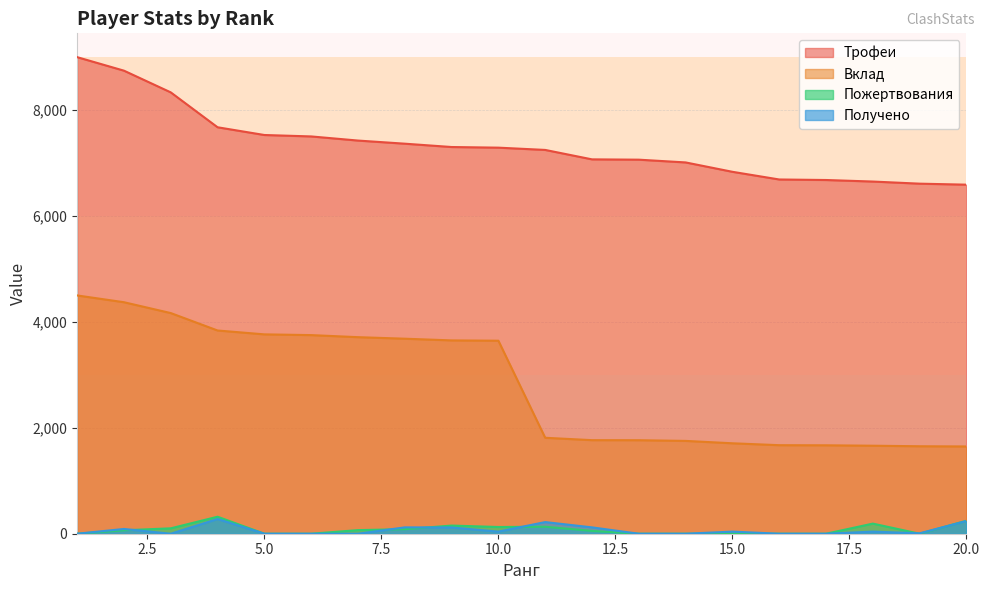

What is the minimum value for Трофеи?

6592